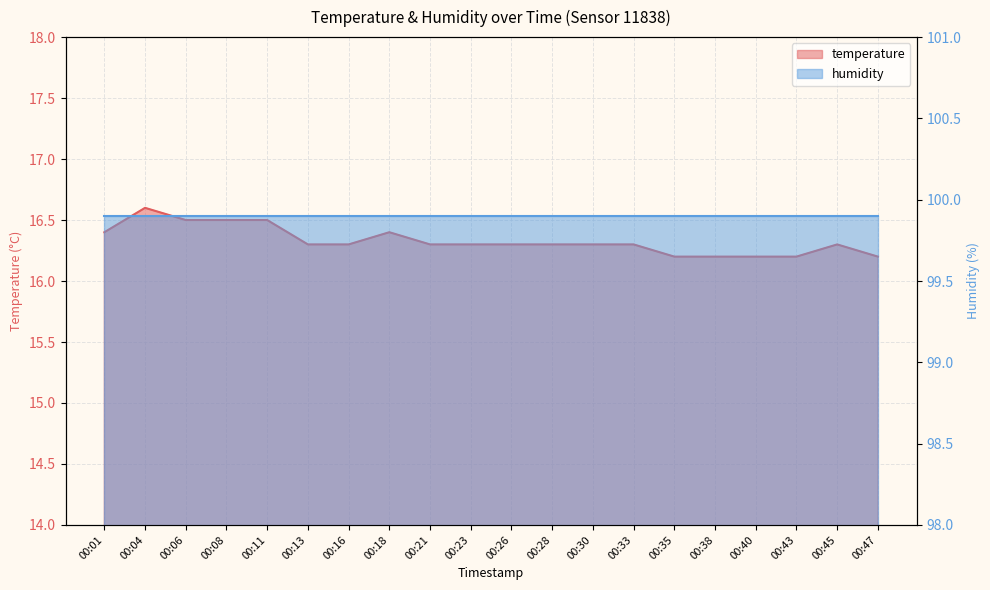

List the labels in order of value, largest first.

00:04, 00:06, 00:08, 00:11, 00:01, 00:18, 00:13, 00:16, 00:21, 00:23, 00:26, 00:28, 00:30, 00:33, 00:45, 00:35, 00:38, 00:40, 00:43, 00:47